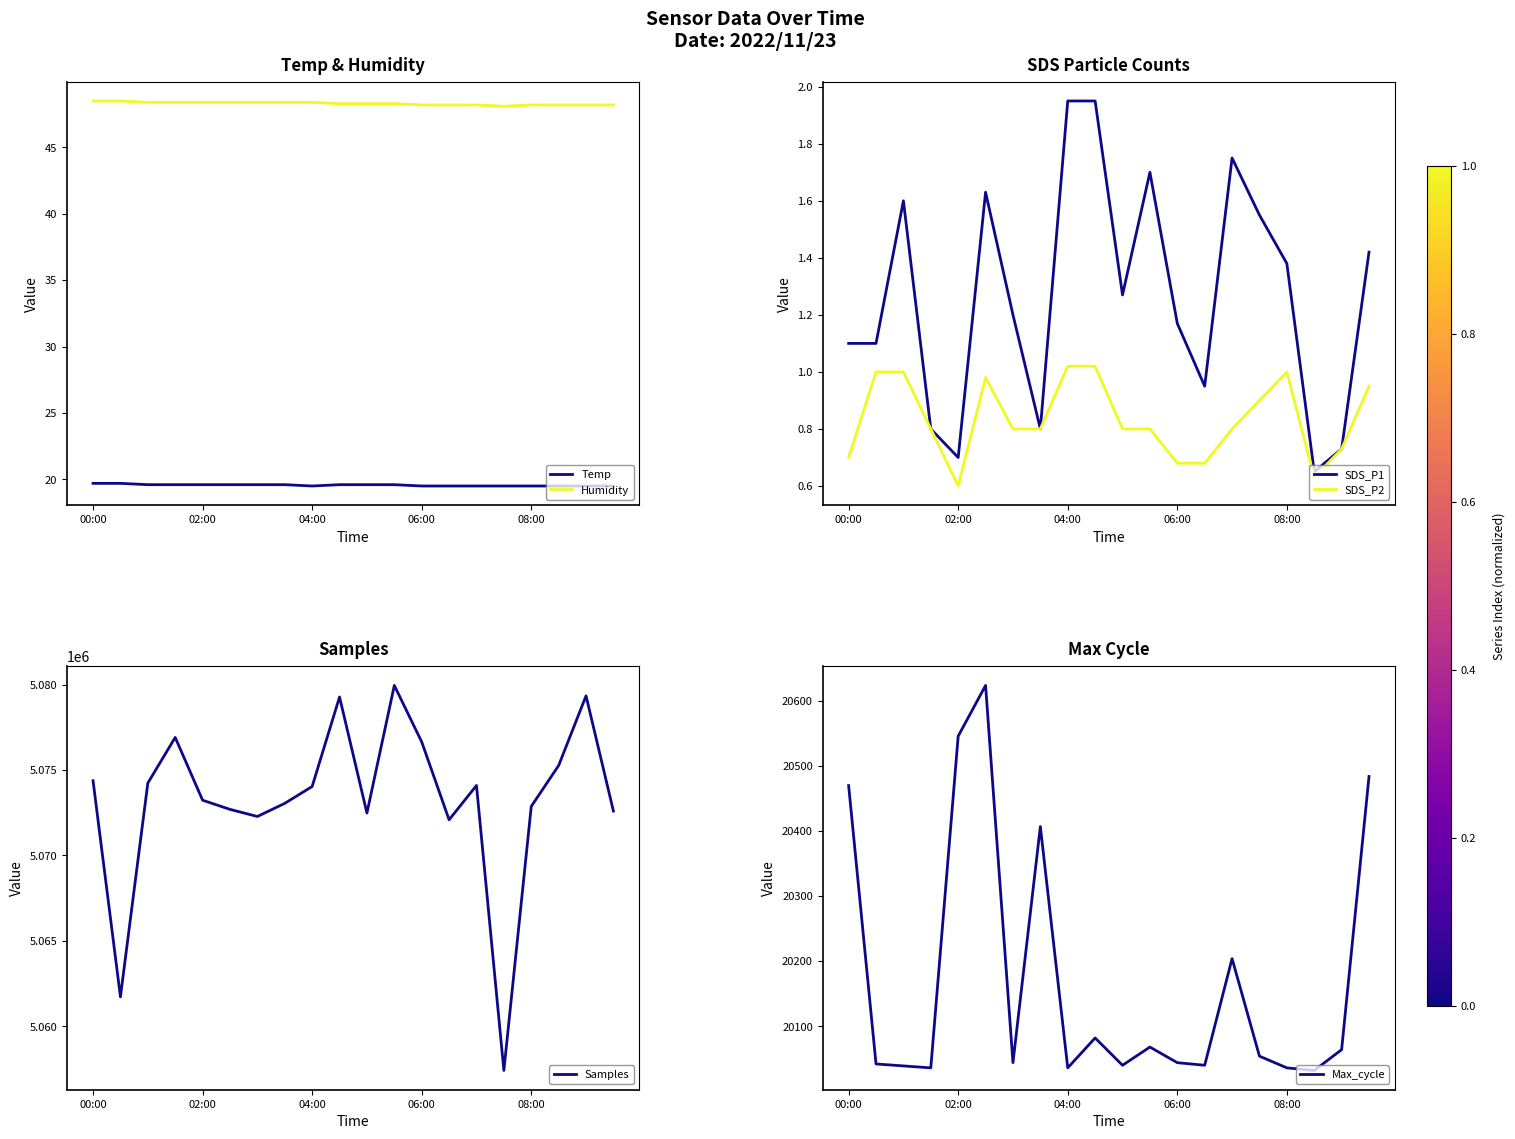

What are all the series names shown in the legend?

Temp, Humidity, SDS_P1, SDS_P2, Samples, Max_cycle